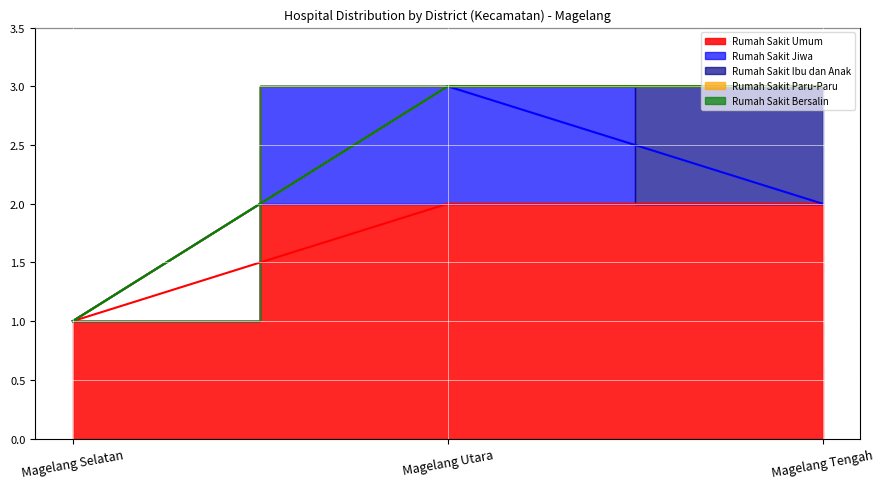

Which has a higher value, Magelang Selatan or Magelang Utara?

Magelang Utara